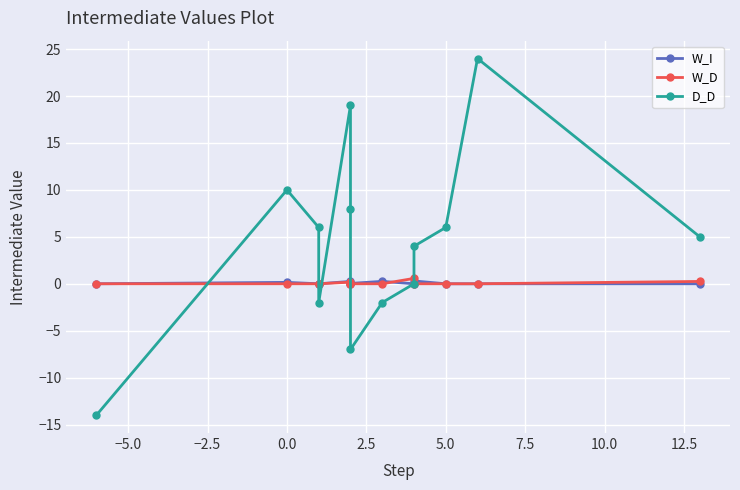

How many values in D_D are below zero?

4